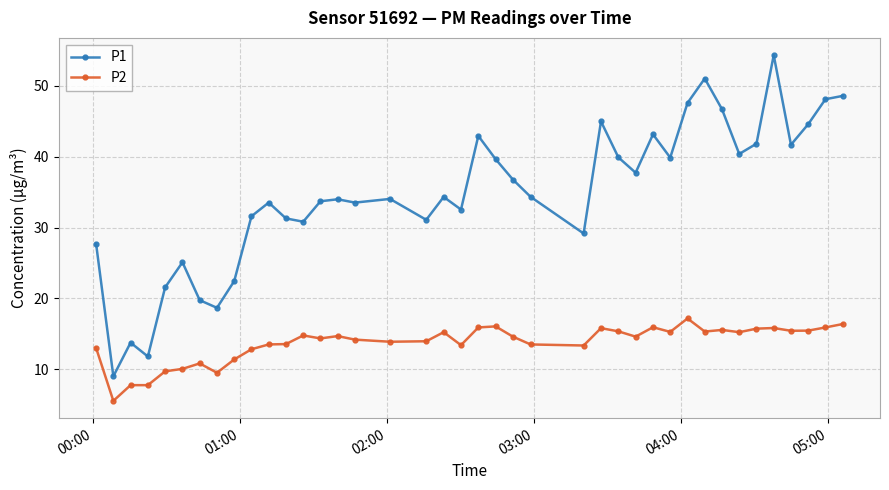

What is the difference between the maximum and minimum values in the P2 series?

11.6